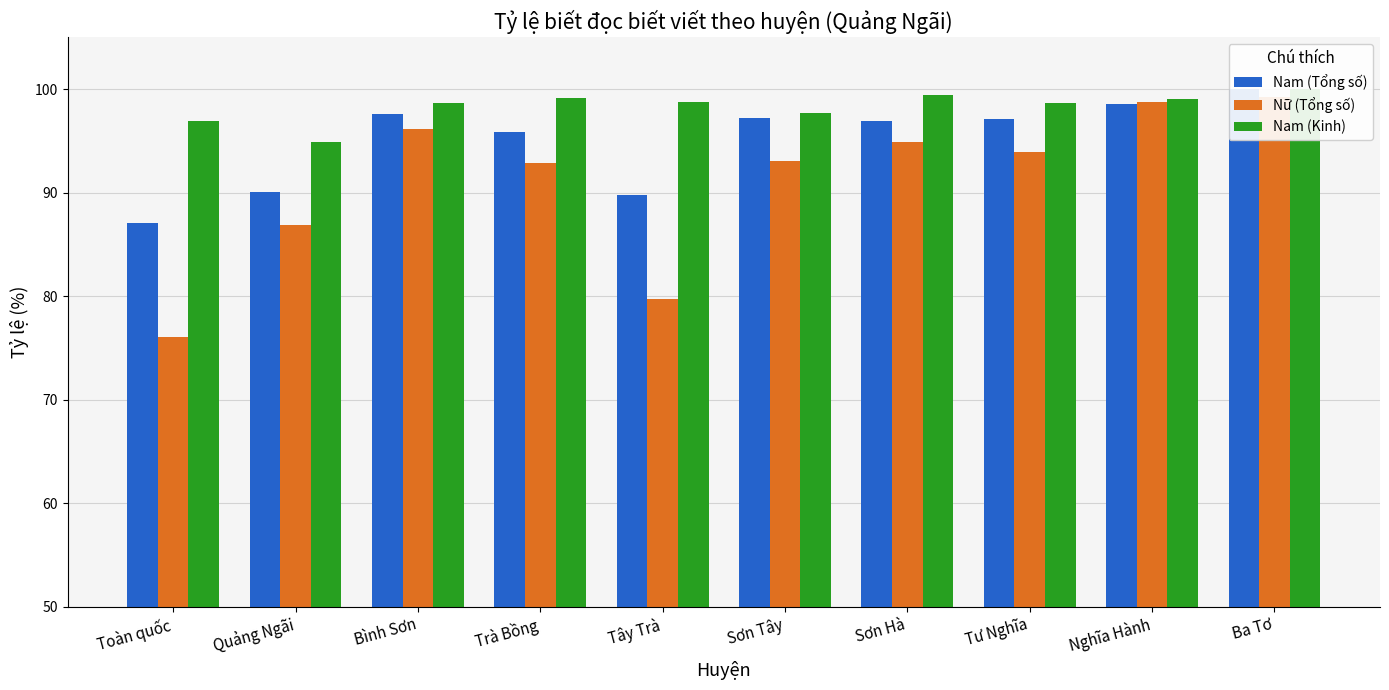

The value of Nữ (Tổng số) at Toàn quốc is 76.0. True or false?

True